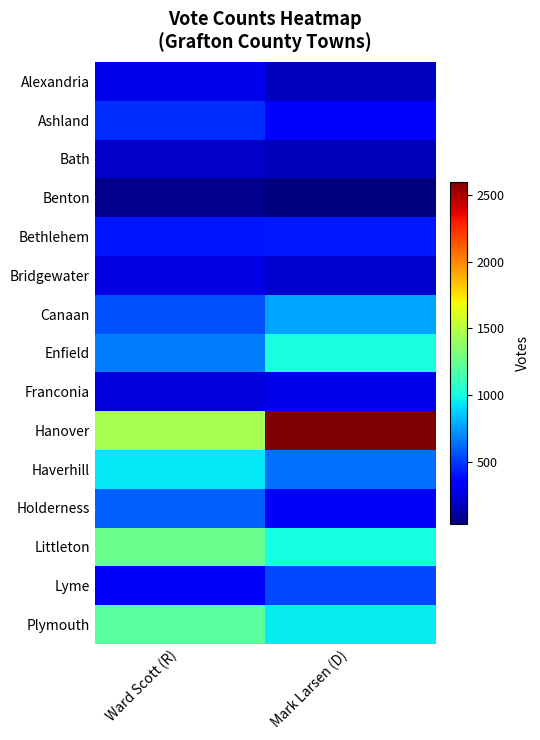

Reading left to right, transcribe all the data shown in this chart.

Alexandria: Ward Scott (R)=280	Mark Larsen (D)=175
Ashland: Ward Scott (R)=470	Mark Larsen (D)=324
Bath: Ward Scott (R)=199	Mark Larsen (D)=164
Benton: Ward Scott (R)=67	Mark Larsen (D)=31
Bethlehem: Ward Scott (R)=410	Mark Larsen (D)=415
Bridgewater: Ward Scott (R)=255	Mark Larsen (D)=204
Canaan: Ward Scott (R)=554	Mark Larsen (D)=768
Enfield: Ward Scott (R)=665	Mark Larsen (D)=1011
Franconia: Ward Scott (R)=247	Mark Larsen (D)=275
Hanover: Ward Scott (R)=1453	Mark Larsen (D)=2603
Haverhill: Ward Scott (R)=945	Mark Larsen (D)=641
Holderness: Ward Scott (R)=602	Mark Larsen (D)=307
Littleton: Ward Scott (R)=1265	Mark Larsen (D)=999
Lyme: Ward Scott (R)=305	Mark Larsen (D)=537
Plymouth: Ward Scott (R)=1215	Mark Larsen (D)=947